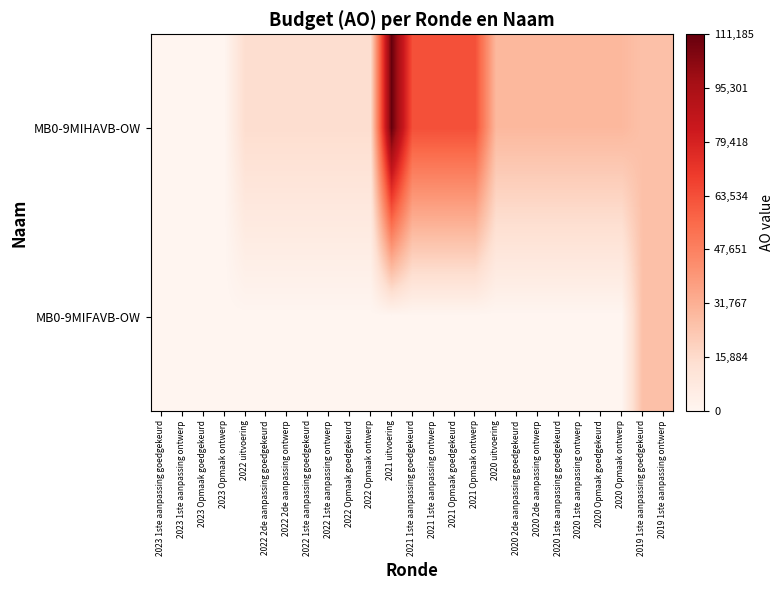

At which category is the sum across all series the highest?

2021 uitvoering